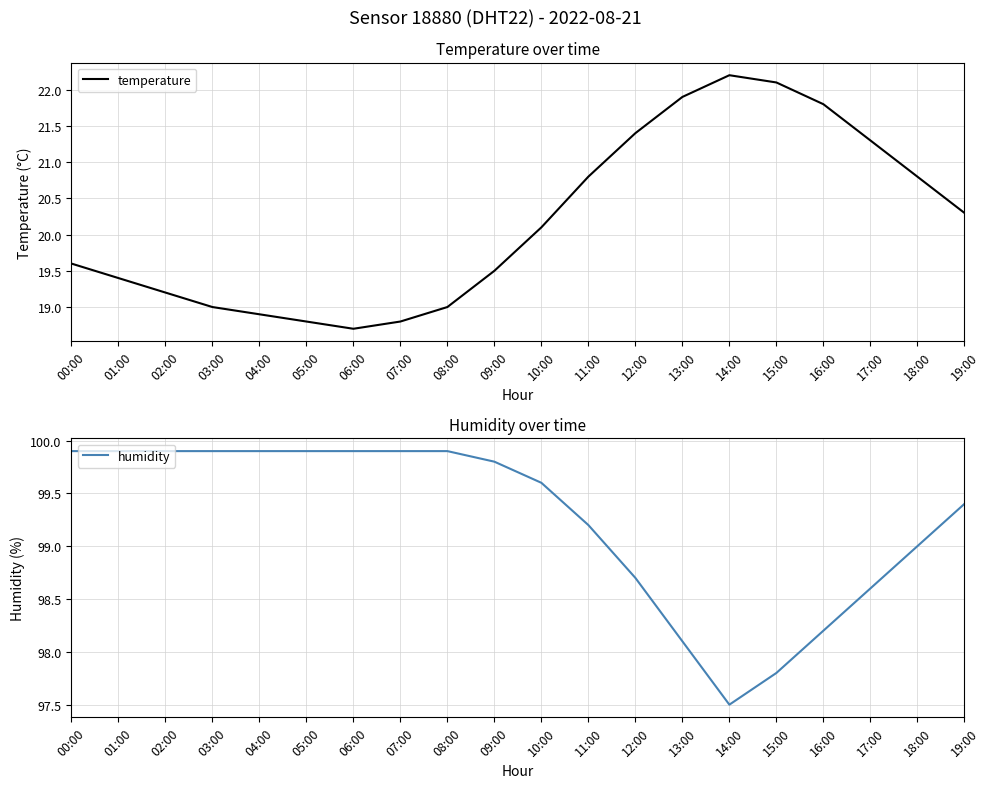

Which series has the widest spread of values?

temperature